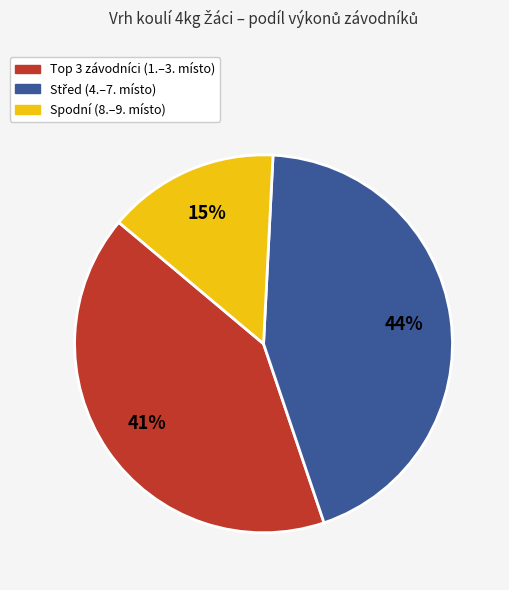

Does any single category account for the majority?

No